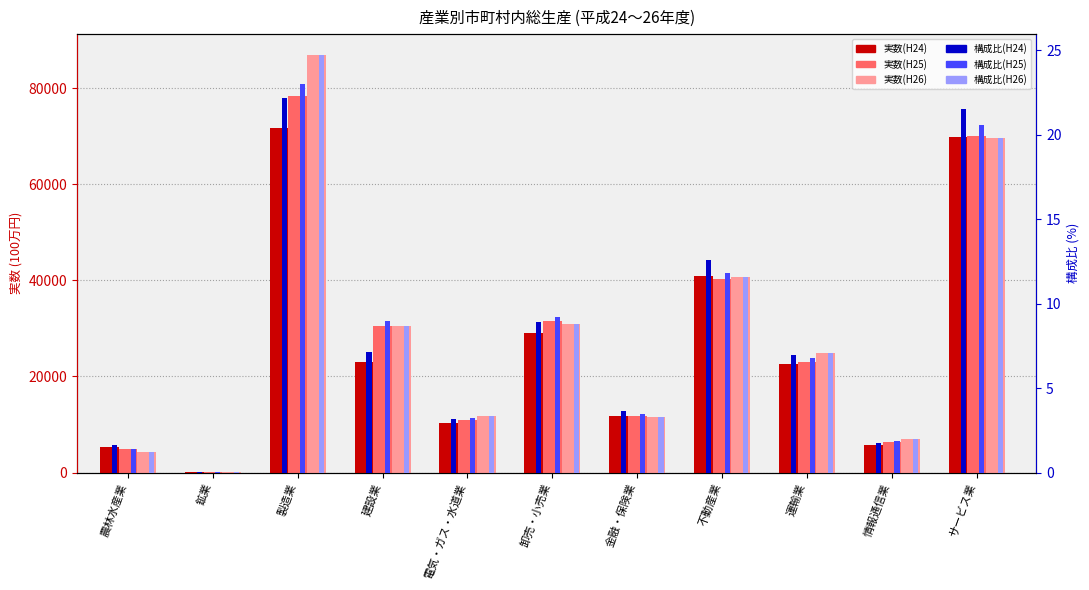

List the labels in order of 実数(H25) value, smallest first.

鉱業, 農林水産業, 情報通信業, 電気・ガス・水道業, 金融・保険業, 運輸業, 建設業, 卸売・小売業, 不動産業, サービス業, 製造業